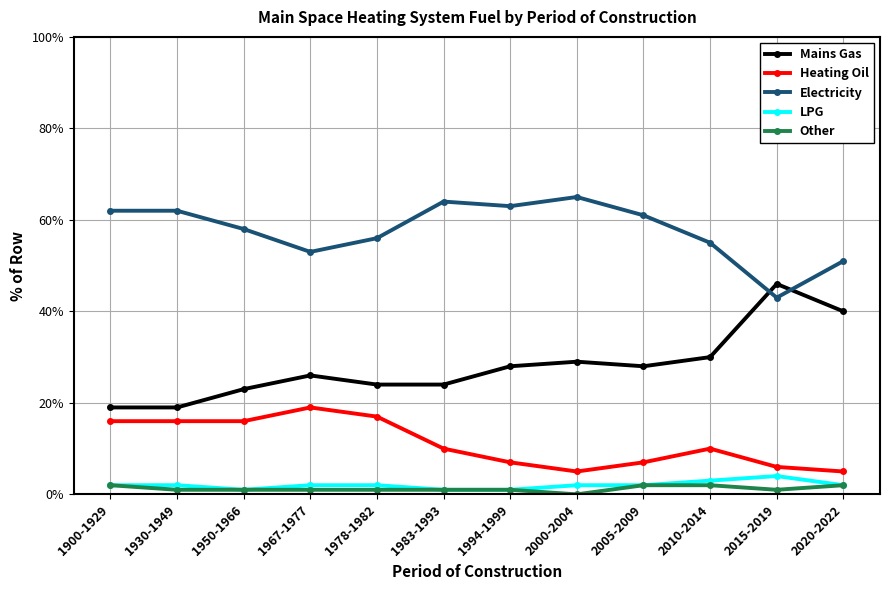

At which category does the chart reach its peak across all series?

2000-2004